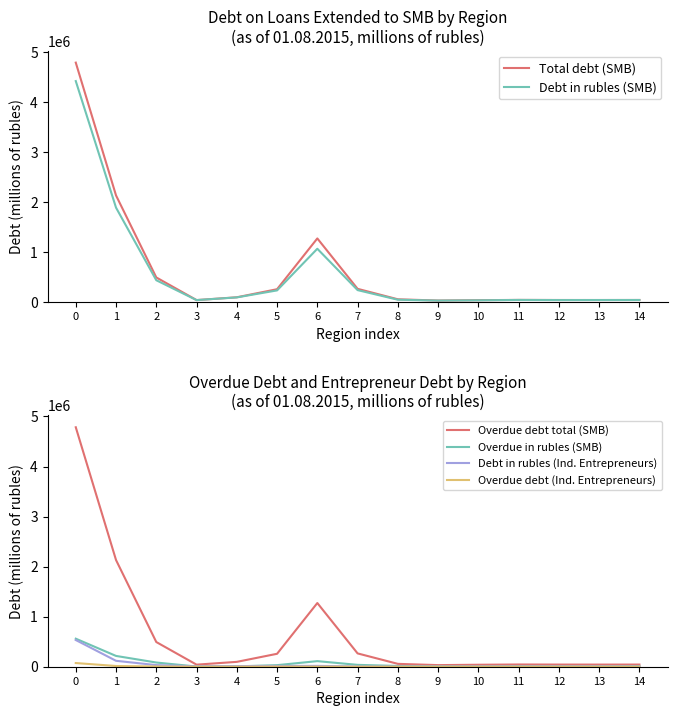

Which category has the lowest value in the Debt in rubles (Ind. Entrepreneurs) series?

8